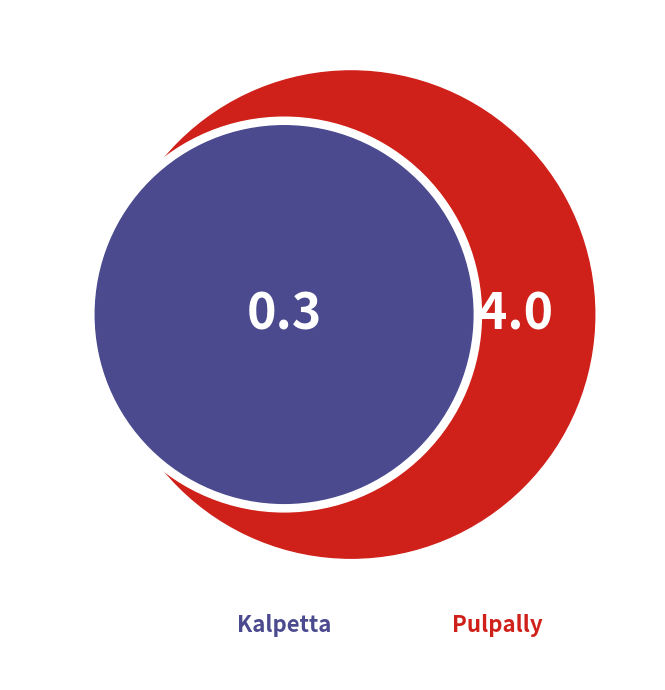

Does Kalpetta represent more than half of the total?

No